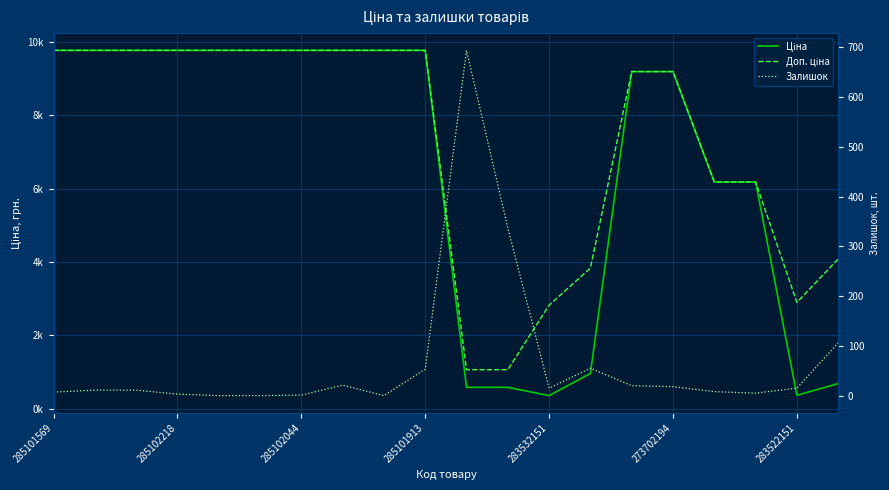

How many lines are shown in the chart?

3